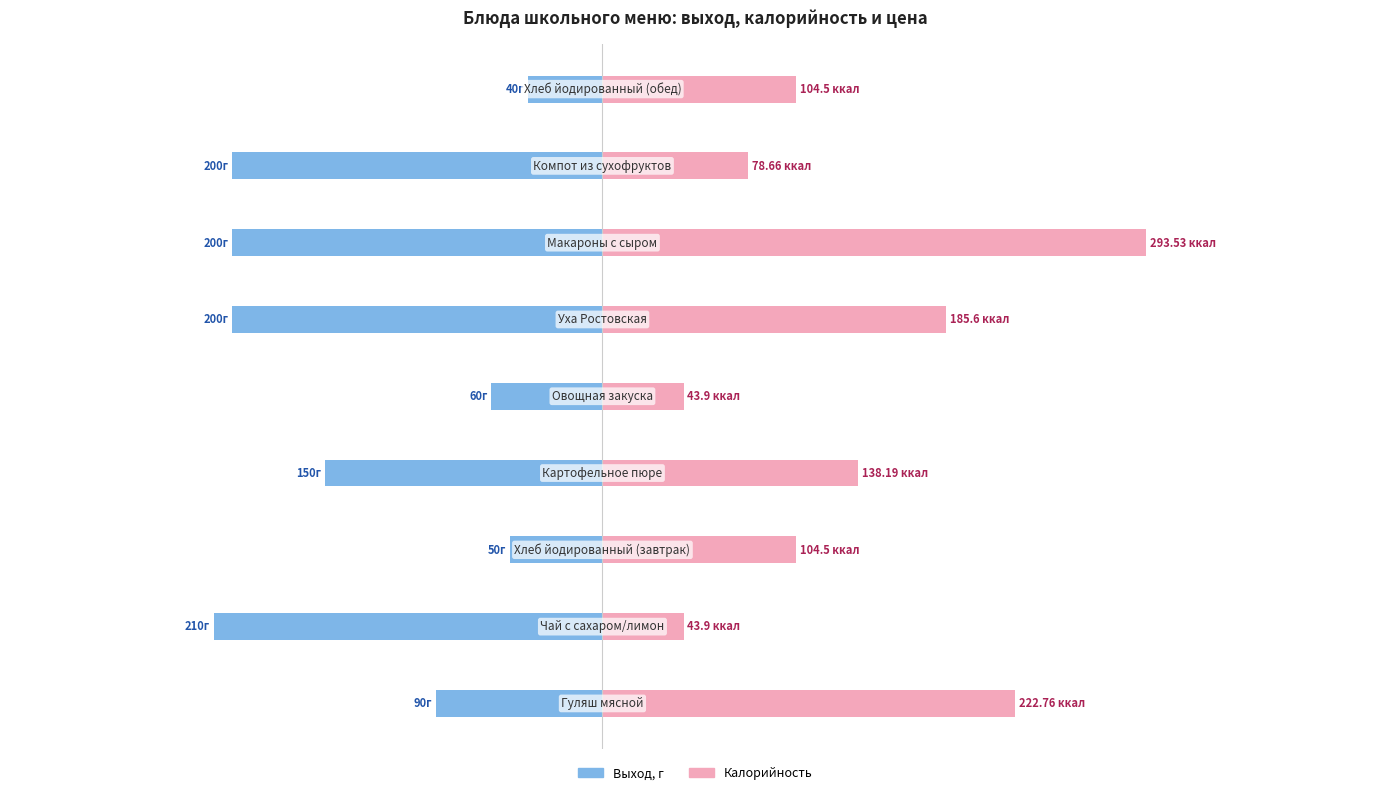

What is the difference between the maximum and second lowest values in the Выход, г series?

160.0